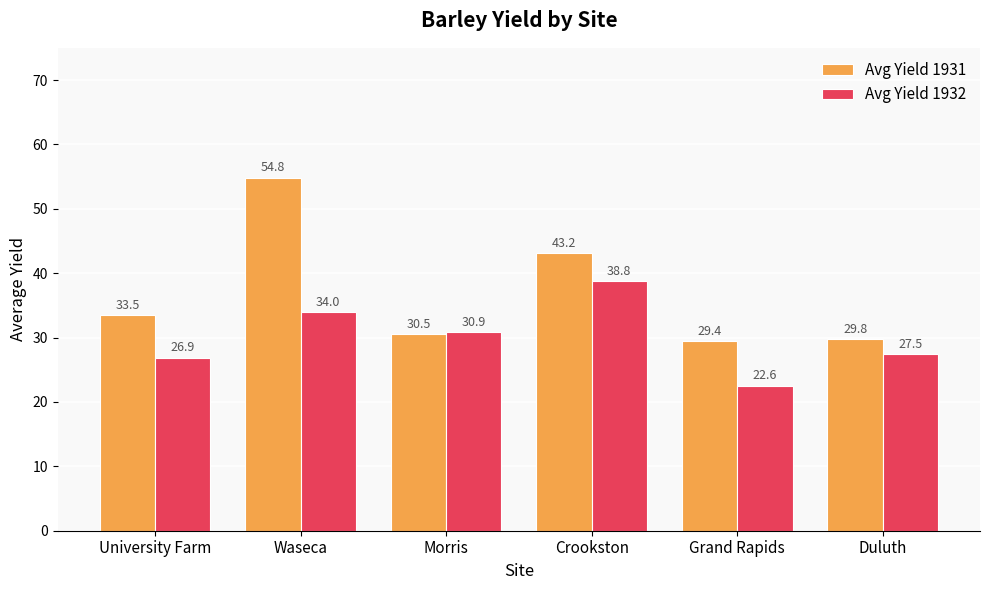

What is the value of the Avg Yield 1931 bar at the 6th from the left?

29.8